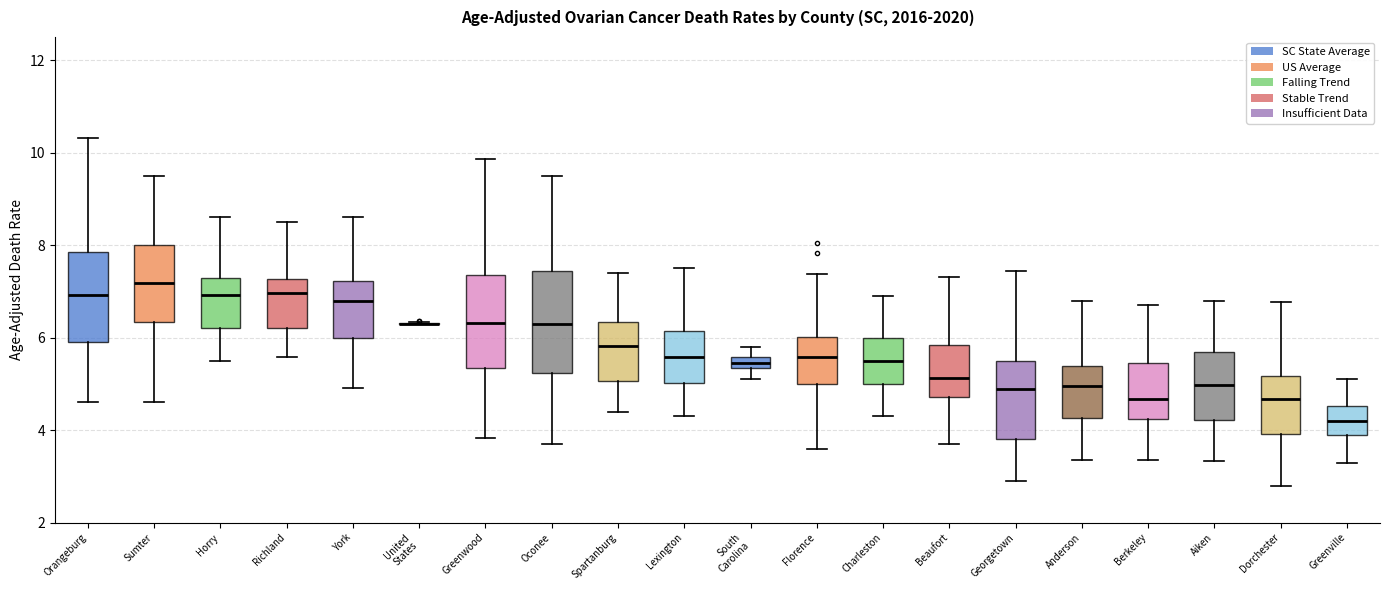

Where does the median line of the box for Greenville sit on the y-axis? The values are not printed on the chart, so give them approximately, as read against the axis.

4.2